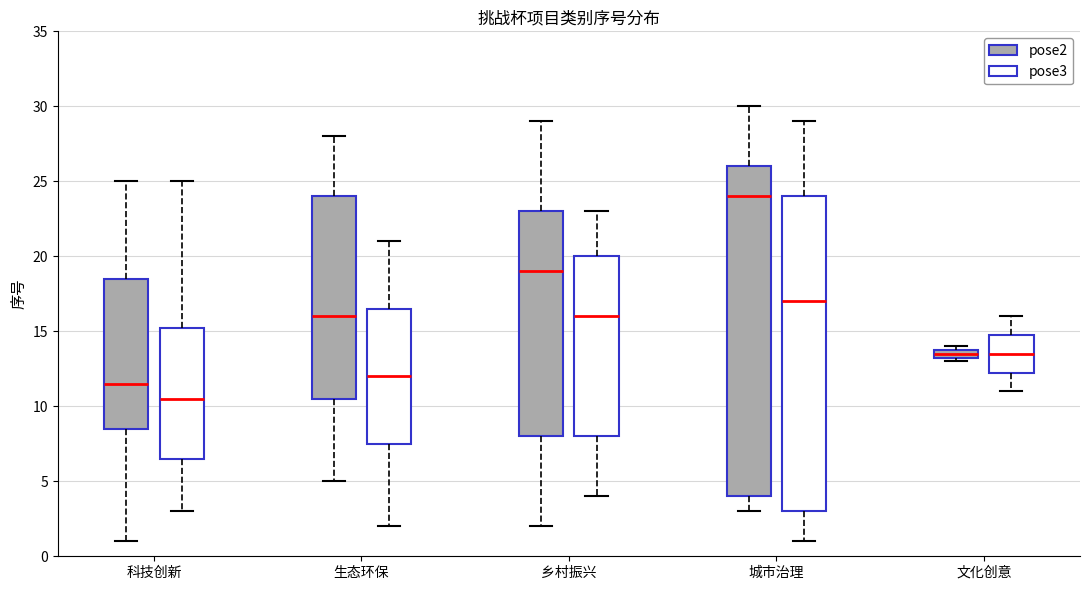

Comparing the boxes themselves (not the whiskers), which one is the tallest?

城市治理 (pose2)